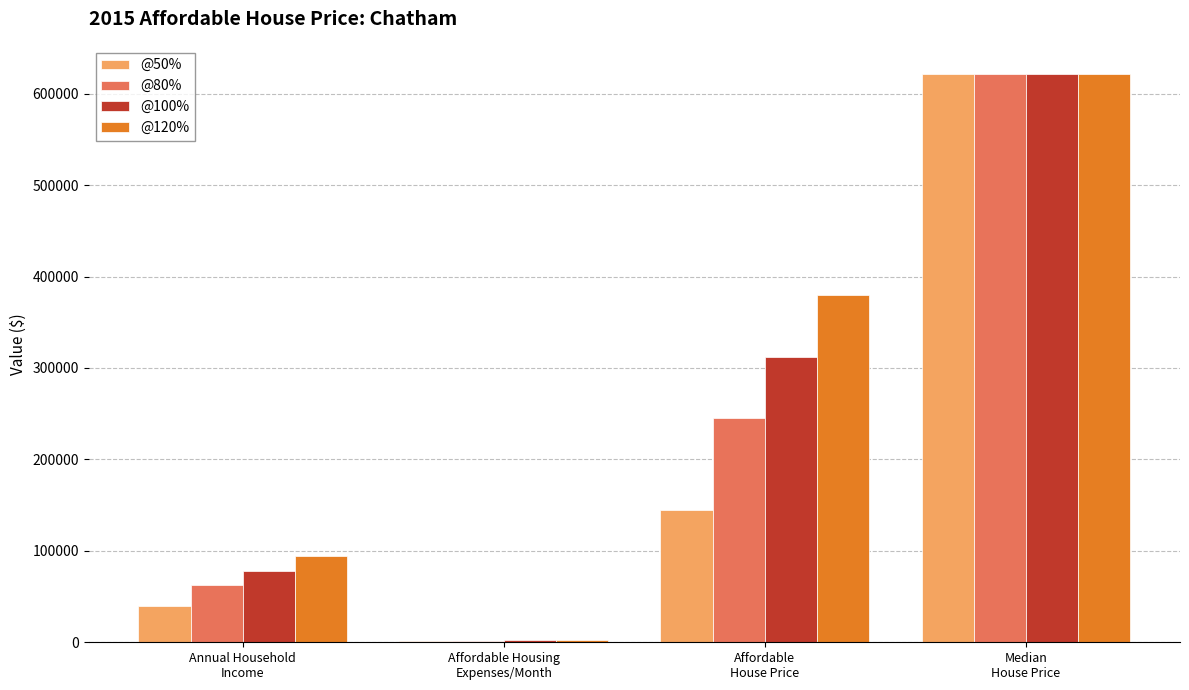

What is the sum of the @80% values at Affordable Housing
Expenses/Month and Annual Household
Income?

64295.4